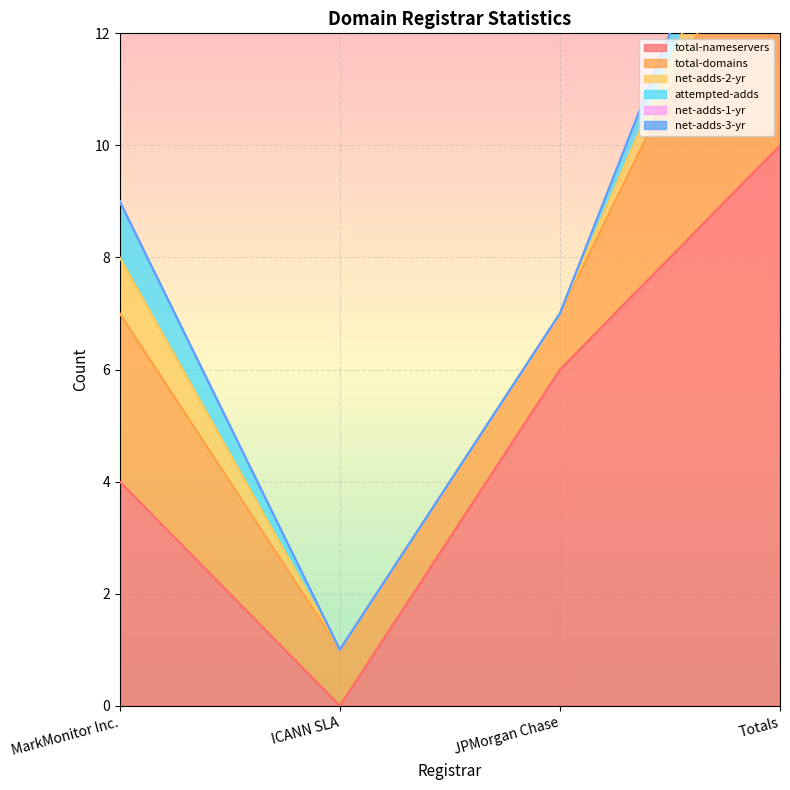

What is the maximum value for total-nameservers?

10